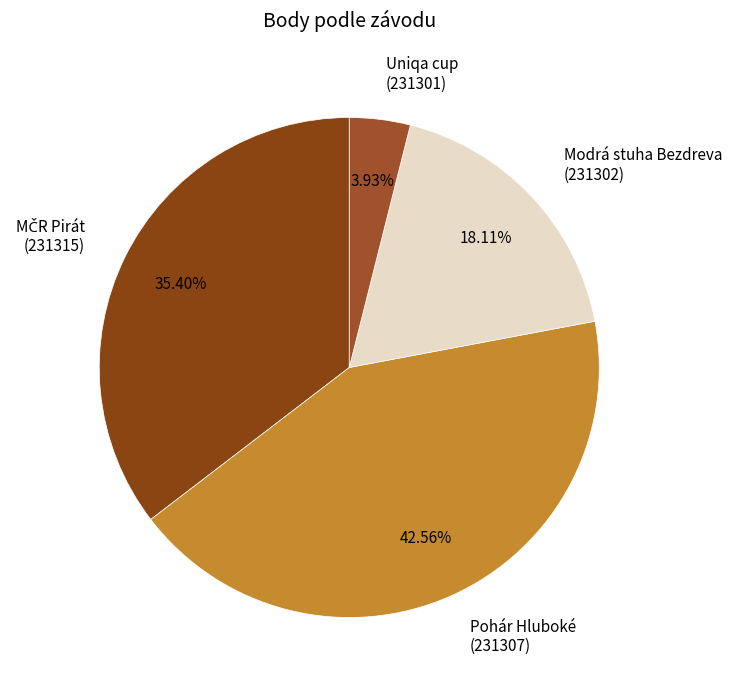

Is there any slice that represents more than half of the pie?

No